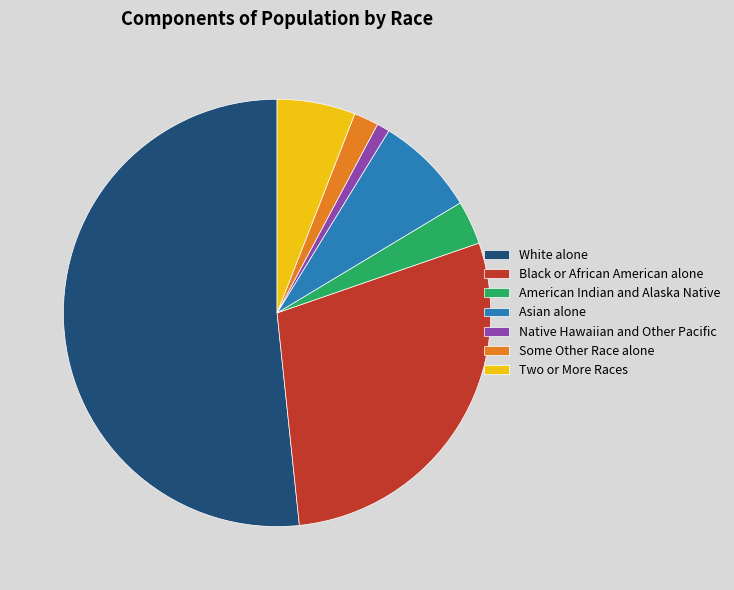

Count the number of slices in the pie.

7